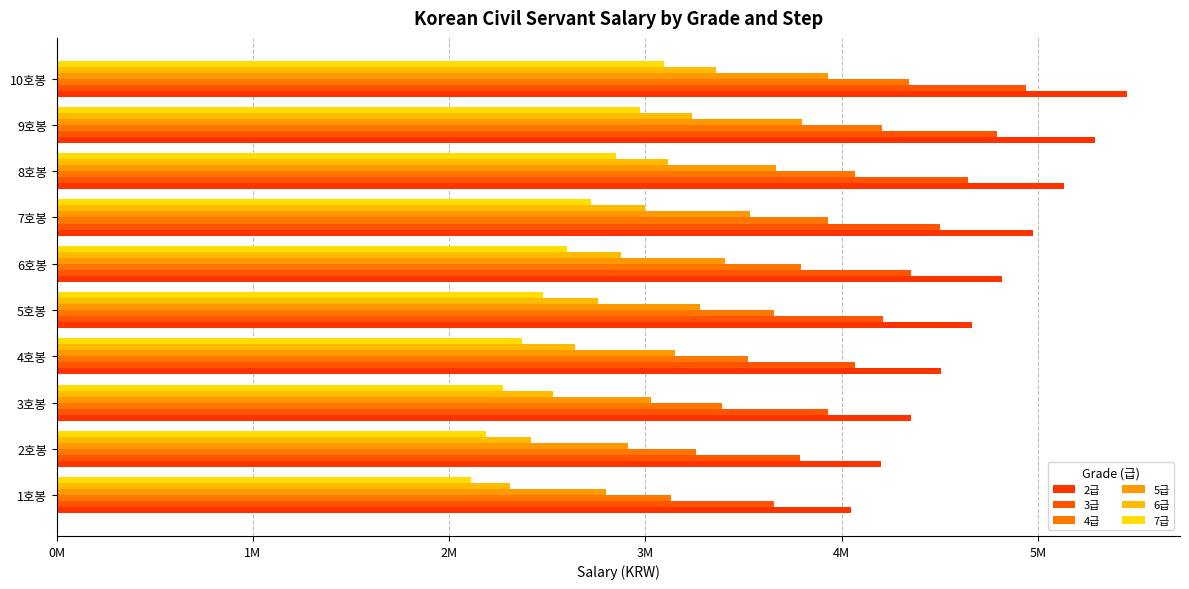

How many bars are there in total?

60